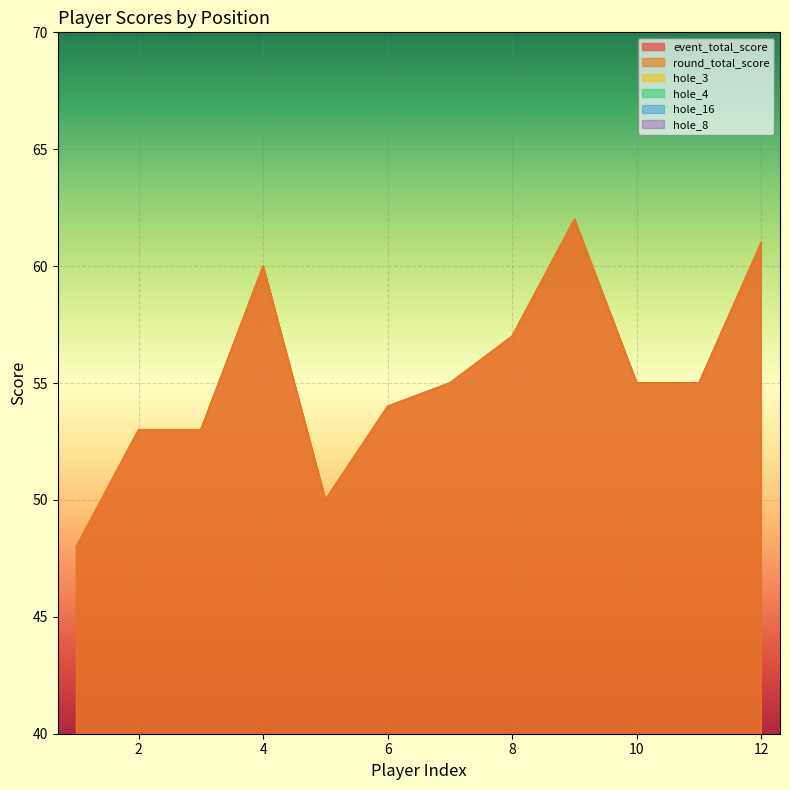

What is the difference between the second highest and second lowest values in the round_total_score series?

11